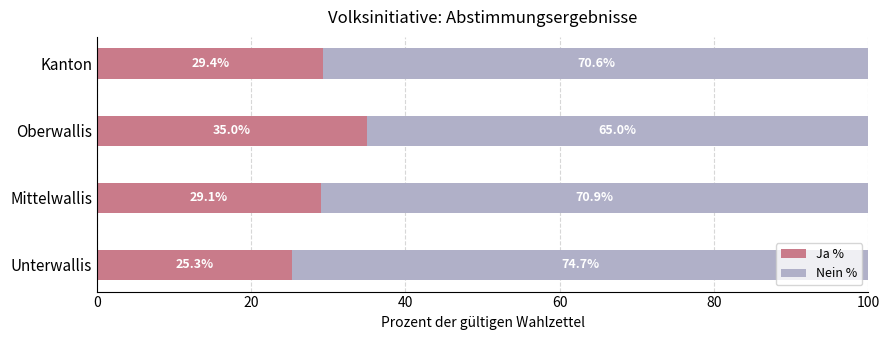

What value does the Ja % series have at Kanton?

29.4